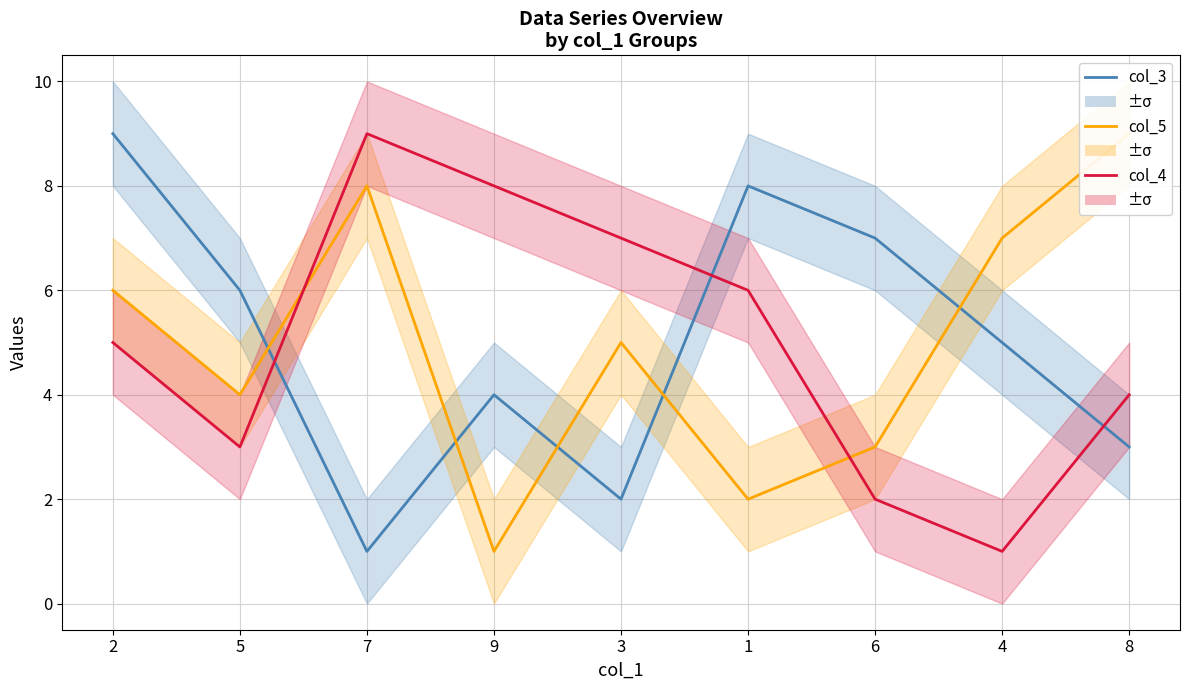

List the series in order of their peak value, highest first.

col_3, col_5, col_4